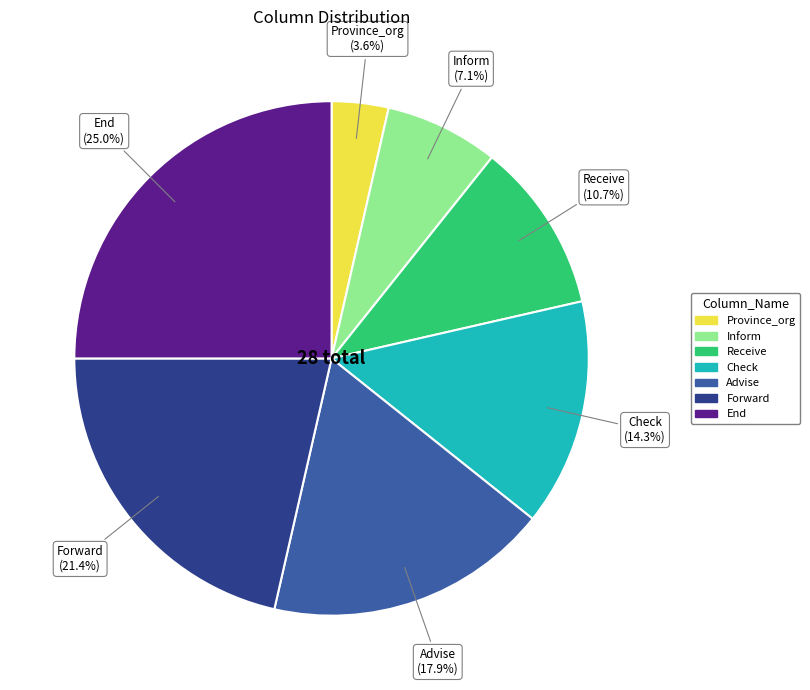

Combined, what portion of the pie is Check and Forward?

35.7%